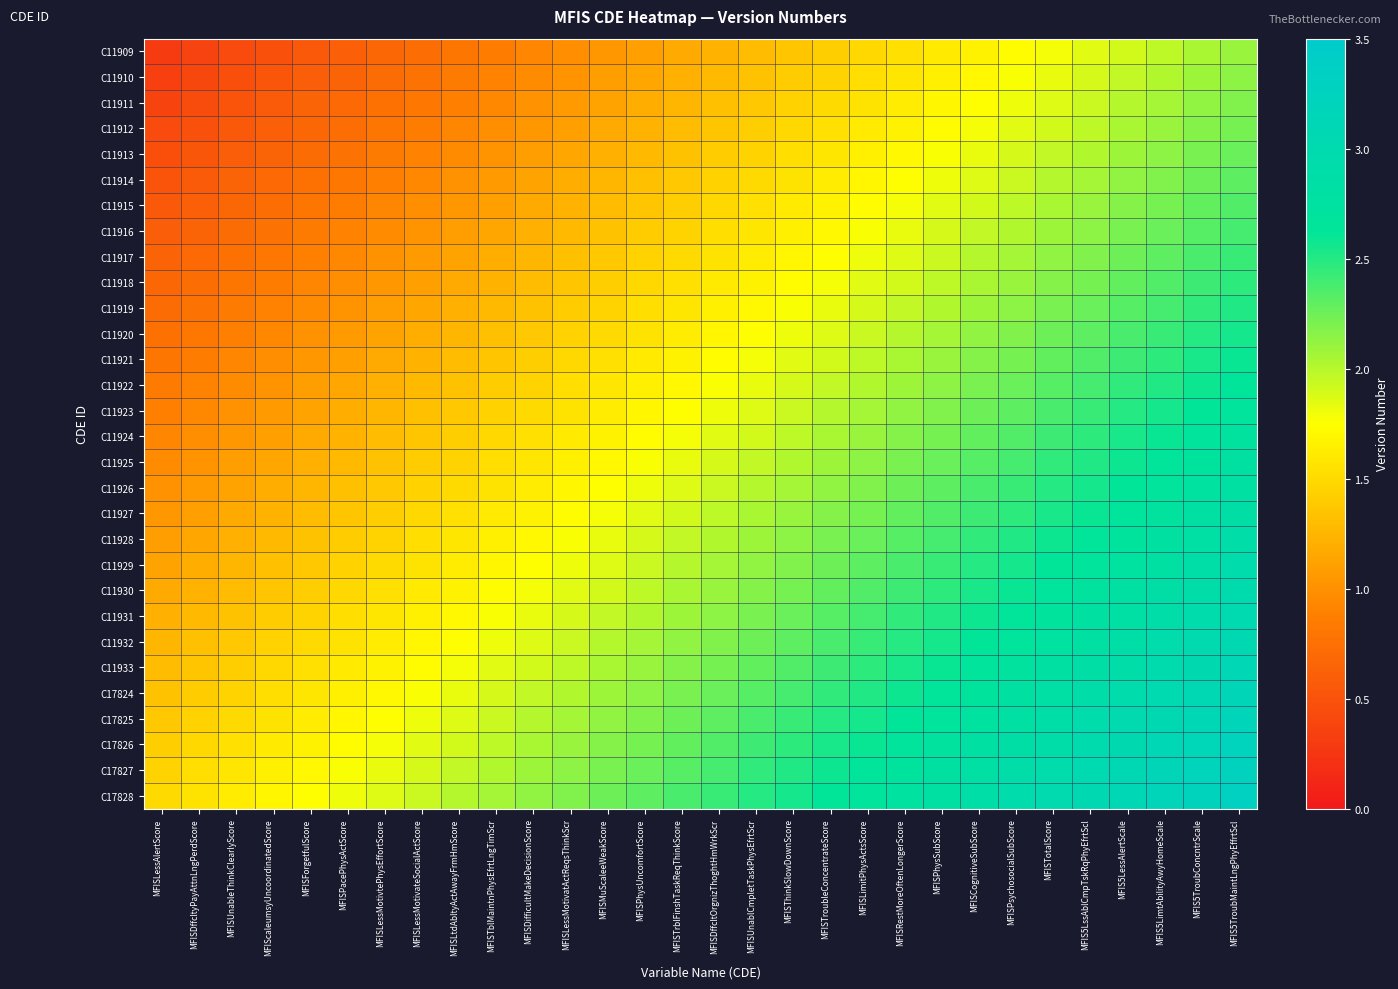

List the series in order of their peak value, highest first.

C17828, C17827, C17826, C17825, C17824, C11933, C11932, C11931, C11930, C11929, C11928, C11927, C11926, C11925, C11924, C11923, C11922, C11921, C11920, C11919, C11918, C11917, C11916, C11915, C11914, C11913, C11912, C11911, C11910, C11909